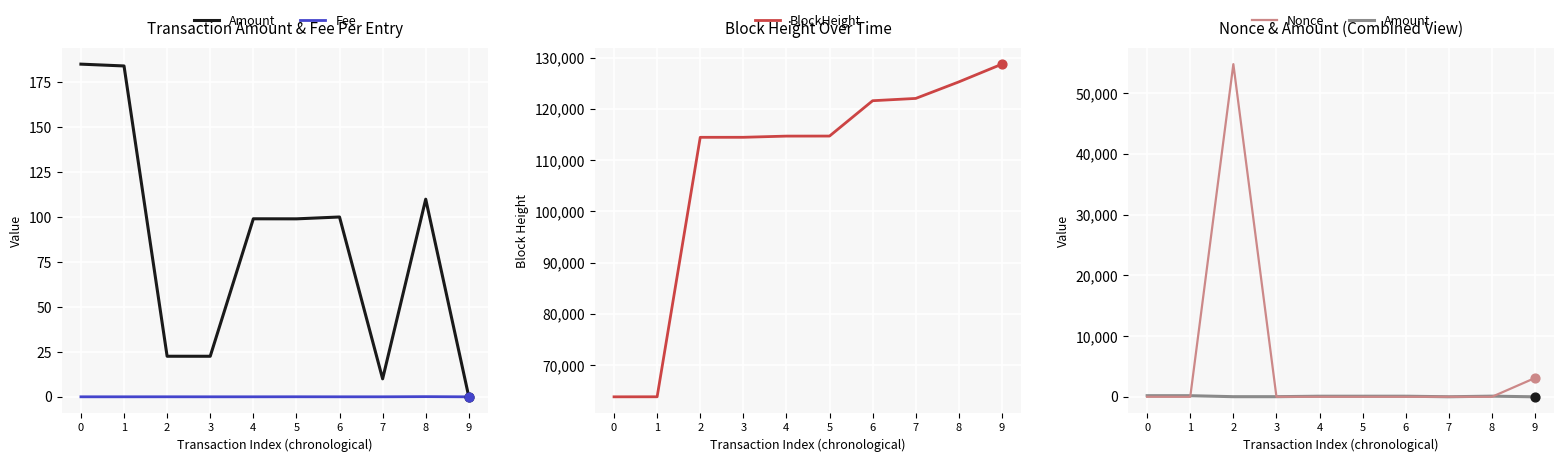

Is the value of Nonce at 2 greater than the value of BlockHeight at 8?

No